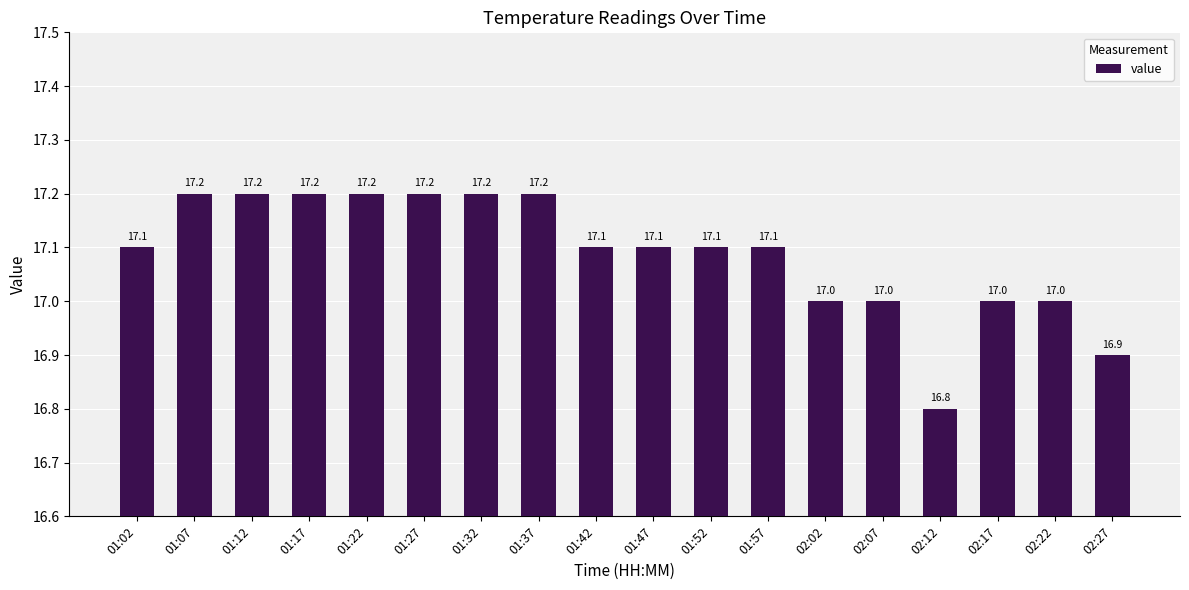

What is the smallest value displayed?

16.8